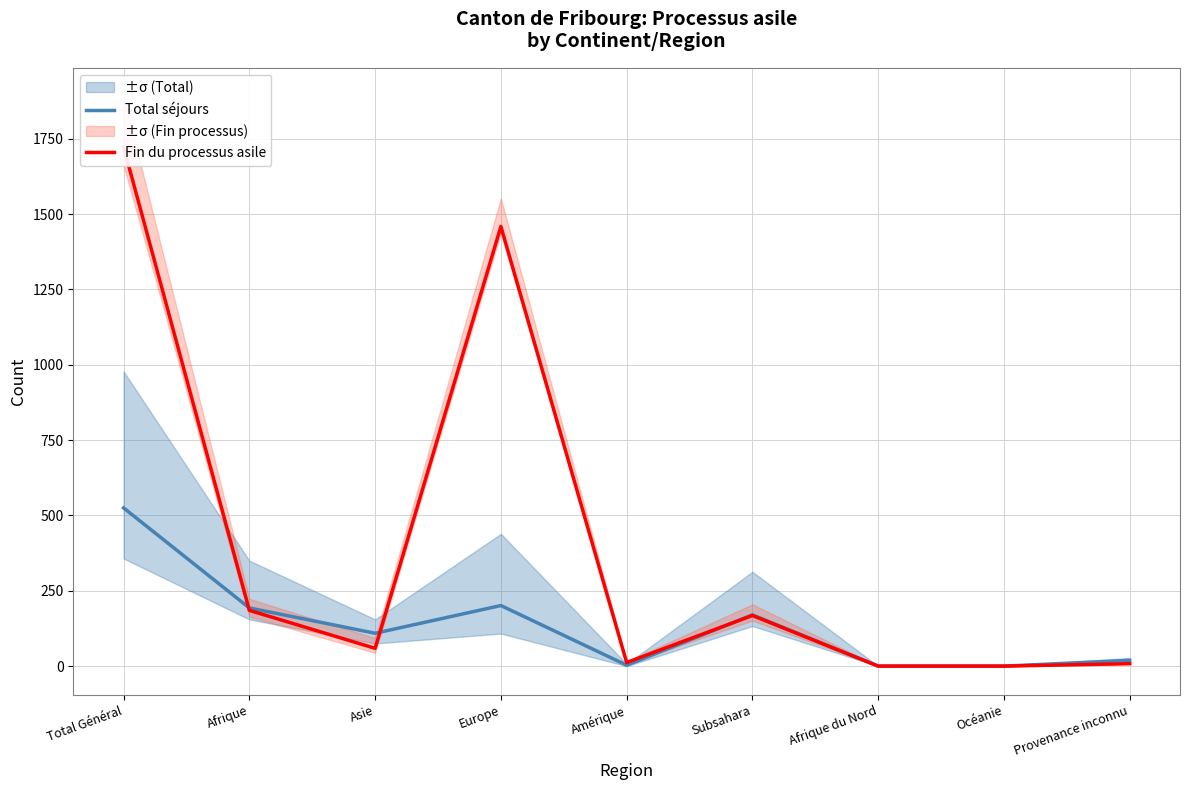

Which series has the largest total across all categories?

Fin du processus asile